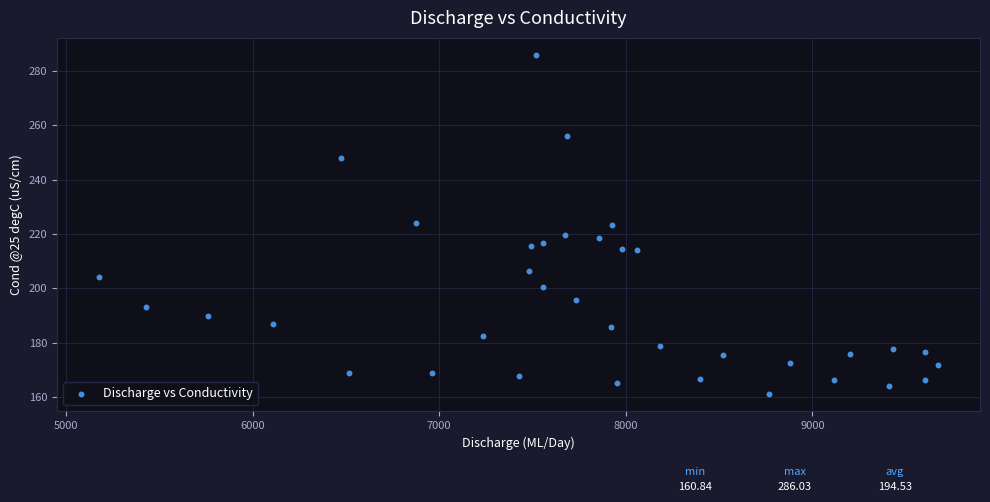

What is the range of X values (max minus min)?

4495.4